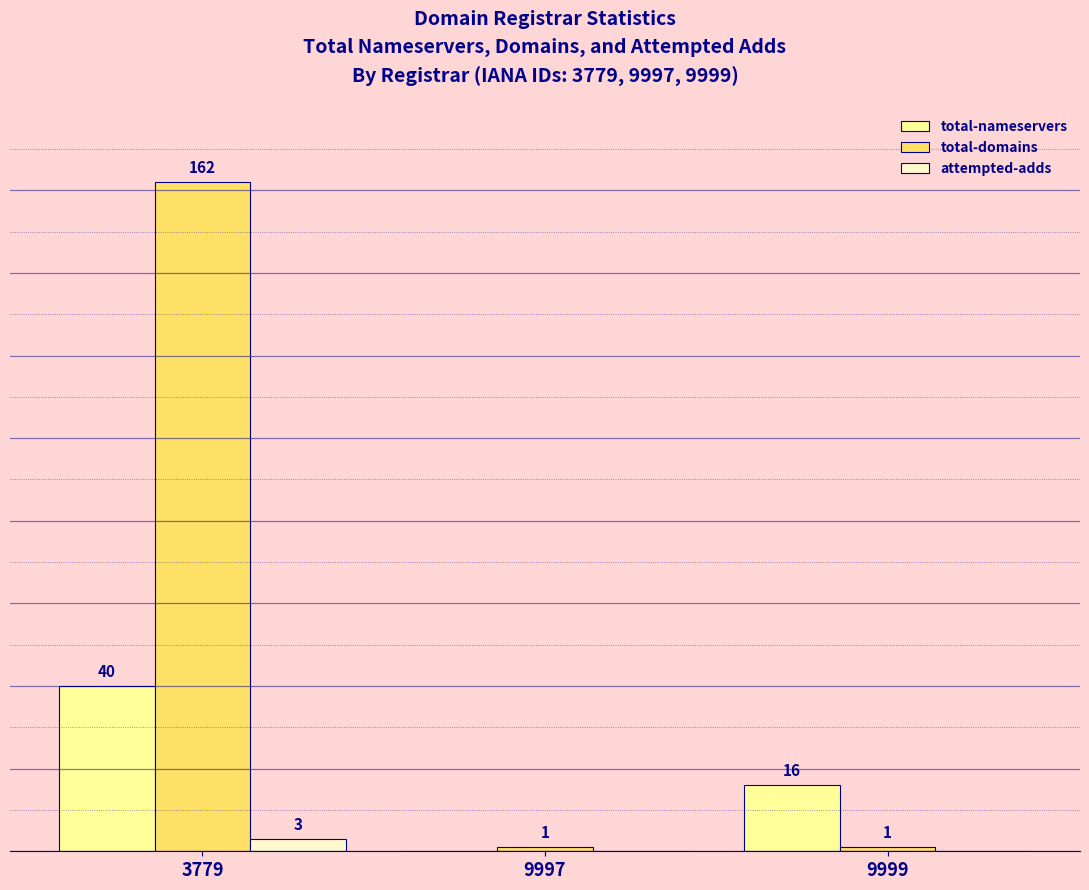

Is the value of total-domains at 9999 greater than the value of total-nameservers at 9999?

No